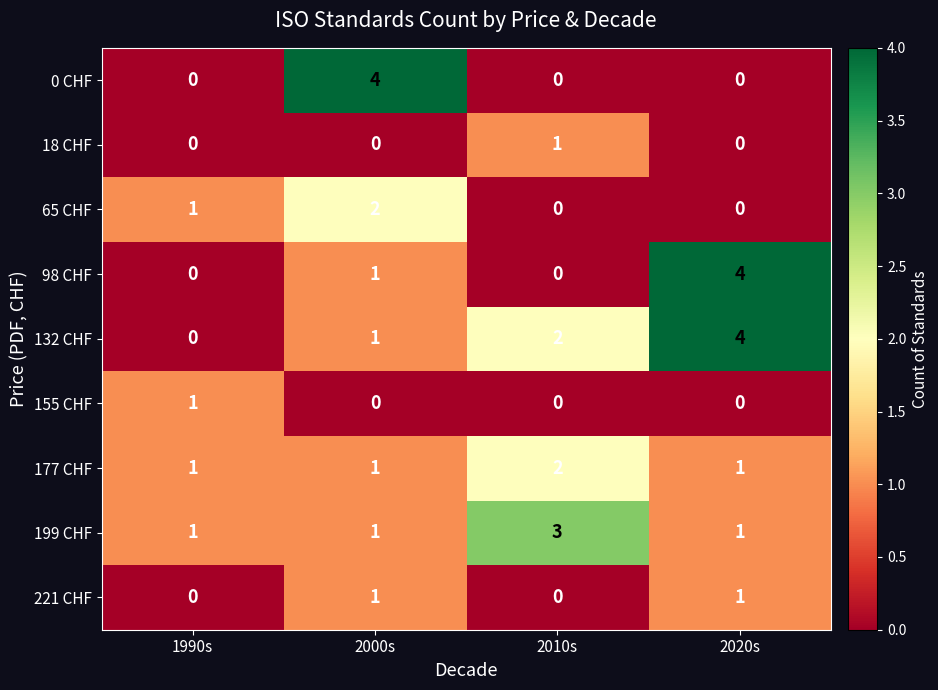

Is it true that 18 CHF equals 0 at 1990s?

True